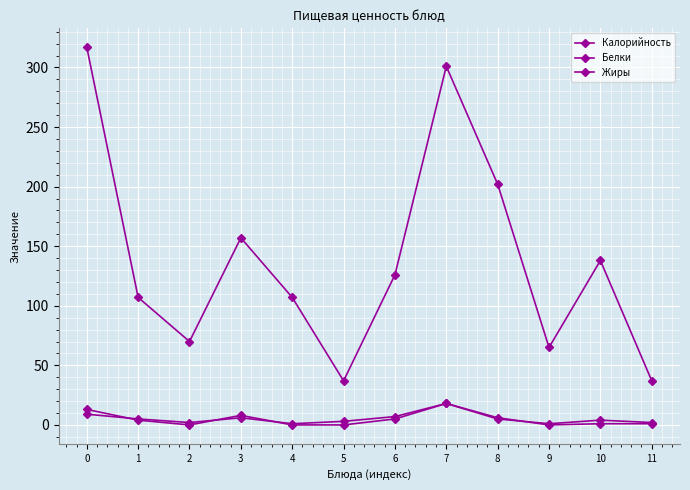

How many categories are shown in the chart?

12